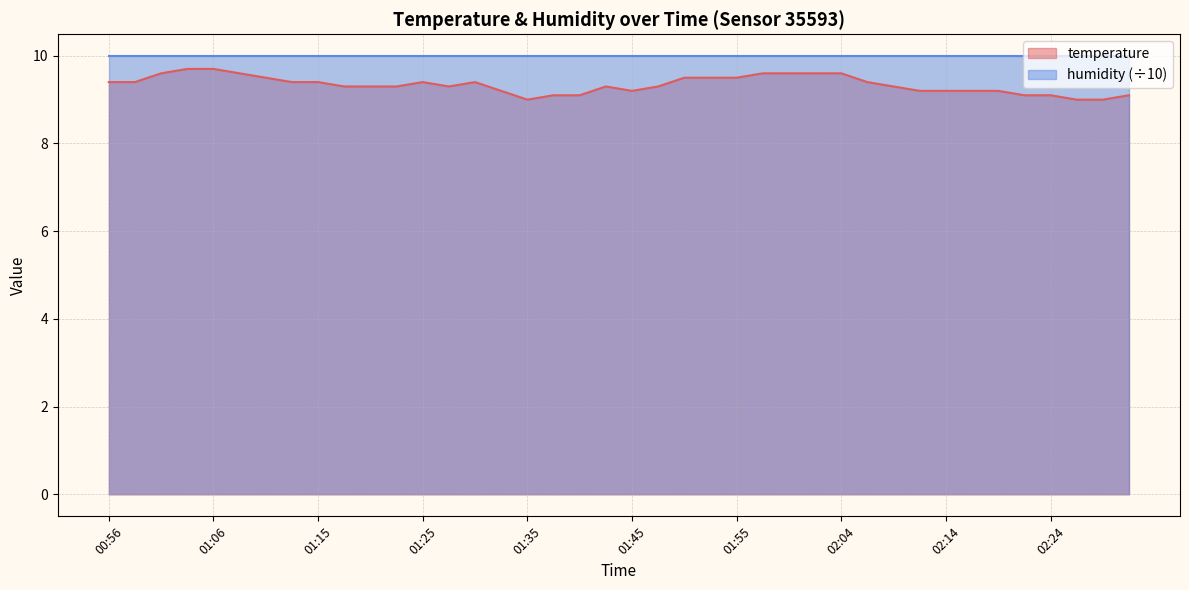

Reading left to right, list all the values displayed in this chart.

00:56=9.4	00:58=9.4	01:01=9.6	01:03=9.7	01:06=9.7	01:08=9.6	01:11=9.5	01:13=9.4	01:15=9.4	01:18=9.3	01:20=9.3	01:23=9.3	01:25=9.4	01:28=9.3	01:30=9.4	01:33=9.2	01:35=9.0	01:37=9.1	01:40=9.1	01:42=9.3	01:45=9.2	01:47=9.3	01:50=9.5	01:52=9.5	01:55=9.5	01:57=9.6	02:00=9.6	02:02=9.6	02:04=9.6	02:07=9.4	02:09=9.3	02:12=9.2	02:14=9.2	02:17=9.2	02:19=9.2	02:22=9.1	02:24=9.1	02:26=9.0	02:29=9.0	02:31=9.1